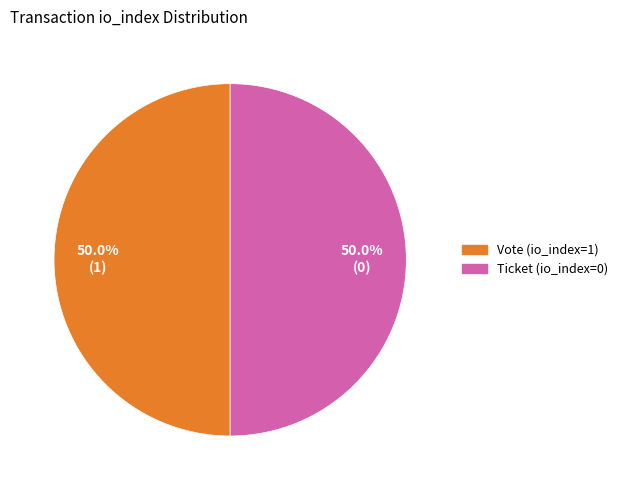

To the nearest percent, what is the average slice percentage?

50%